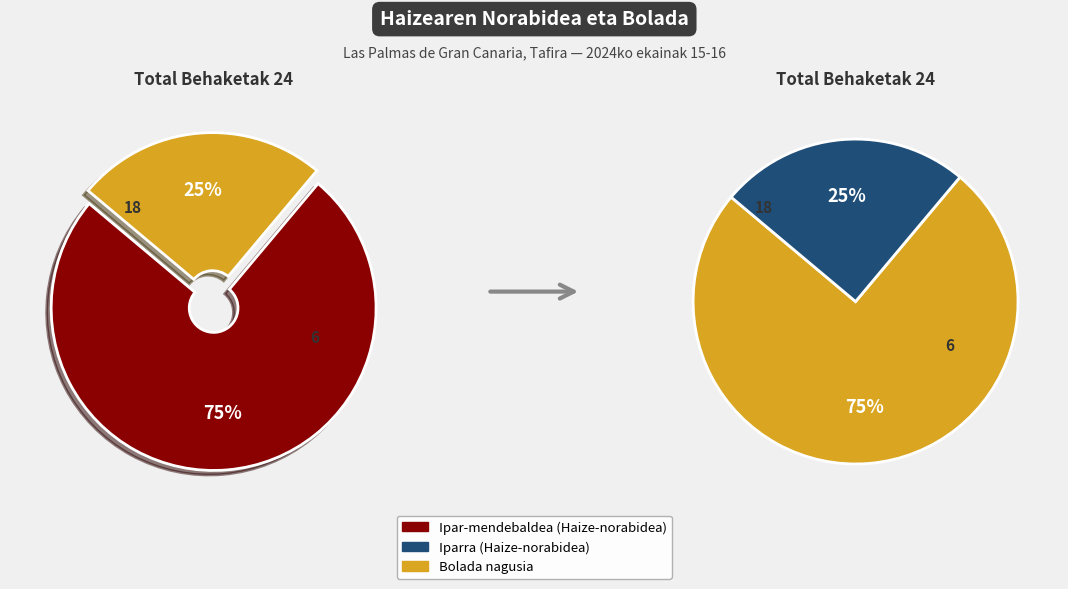

Approximately how many times larger is the value at Ipar-mendebaldea compared to Iparra?

3.0